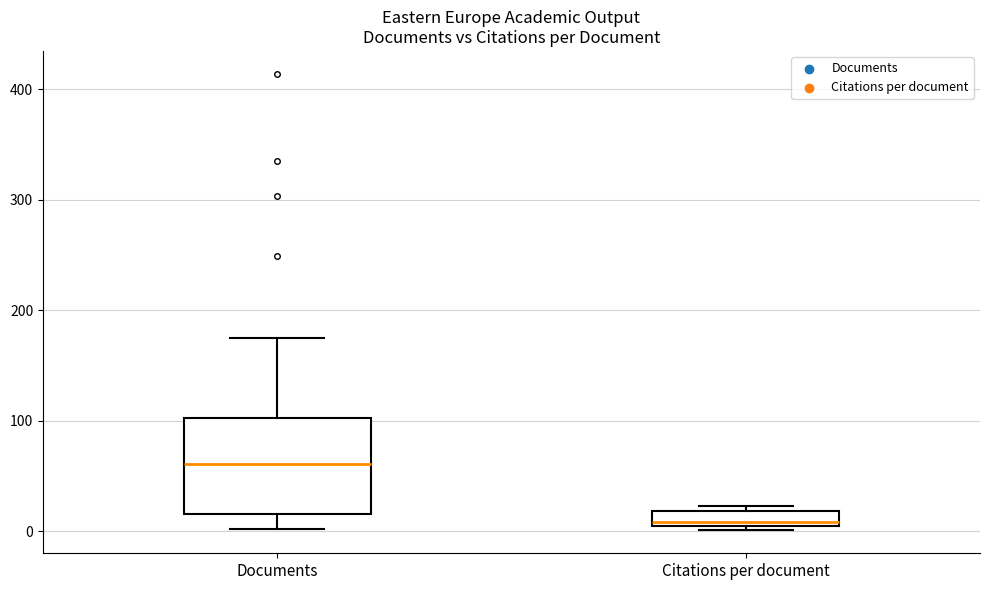

Where is the upper edge of the box for Documents on the y-axis? The values are not printed on the chart, so give them approximately, as read against the axis.

100